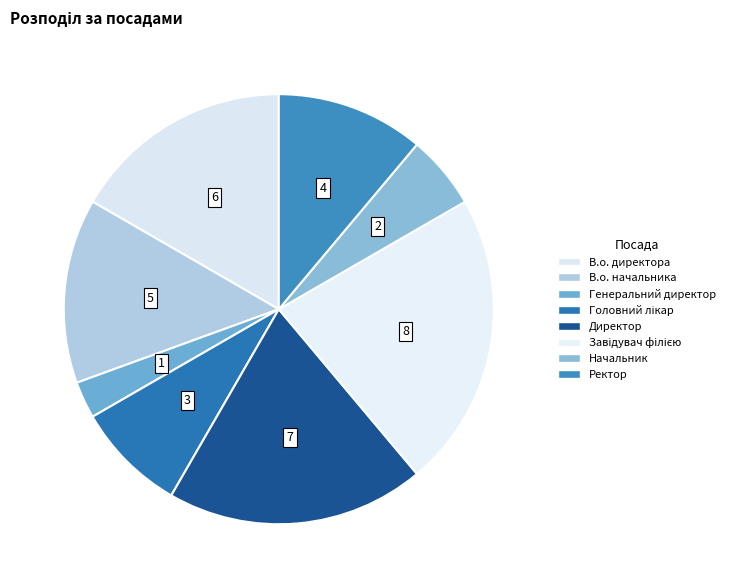

Is В.о. начальника the majority of the pie?

No